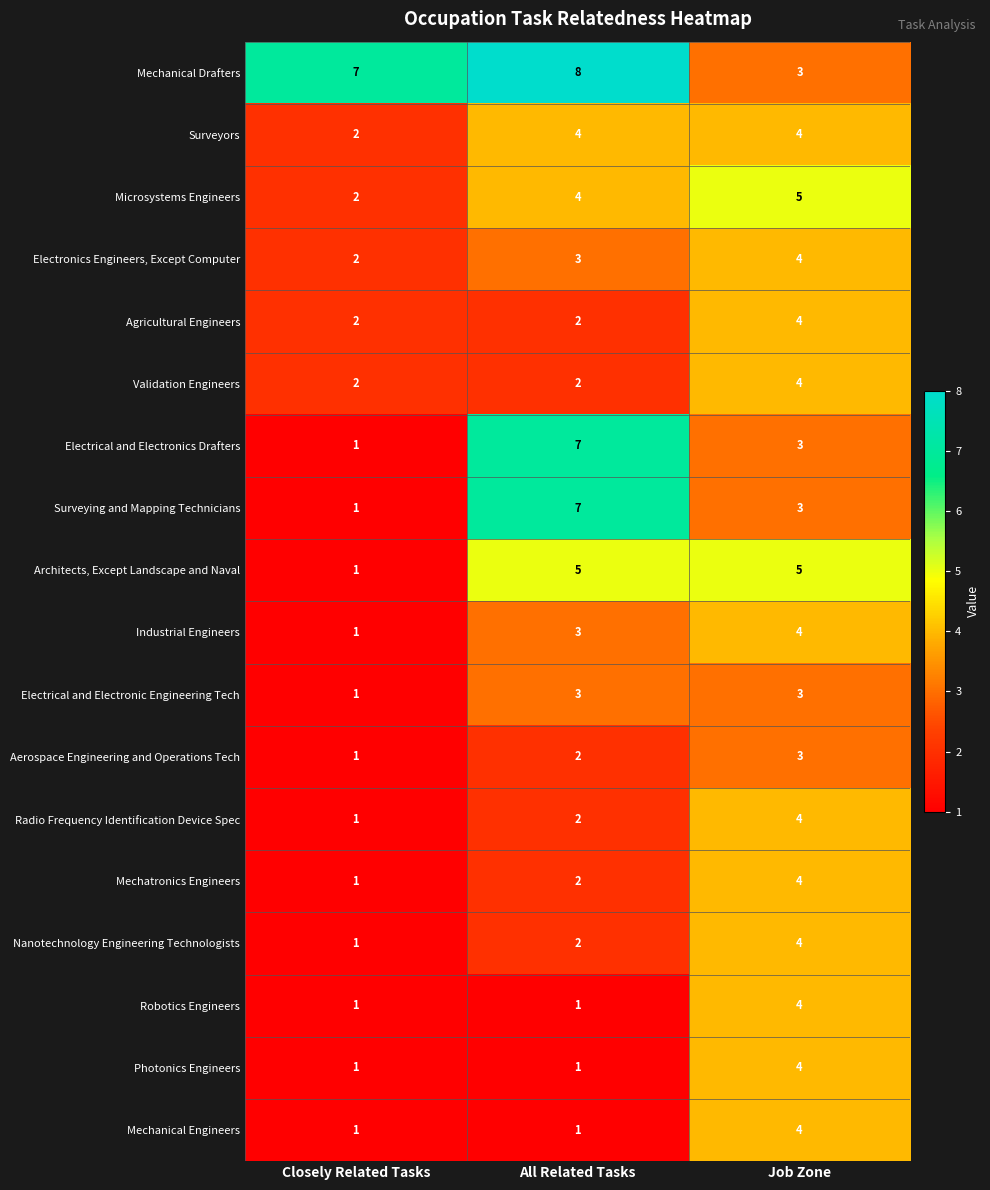

At which label does Aerospace Engineering and Operations Tech reach its peak?

Job Zone